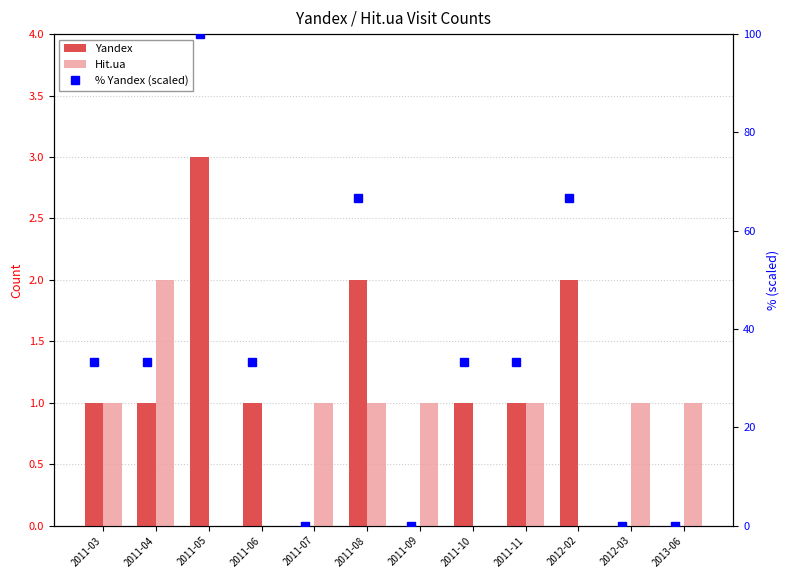

Which series has the widest spread of values?

% Yandex (scaled)